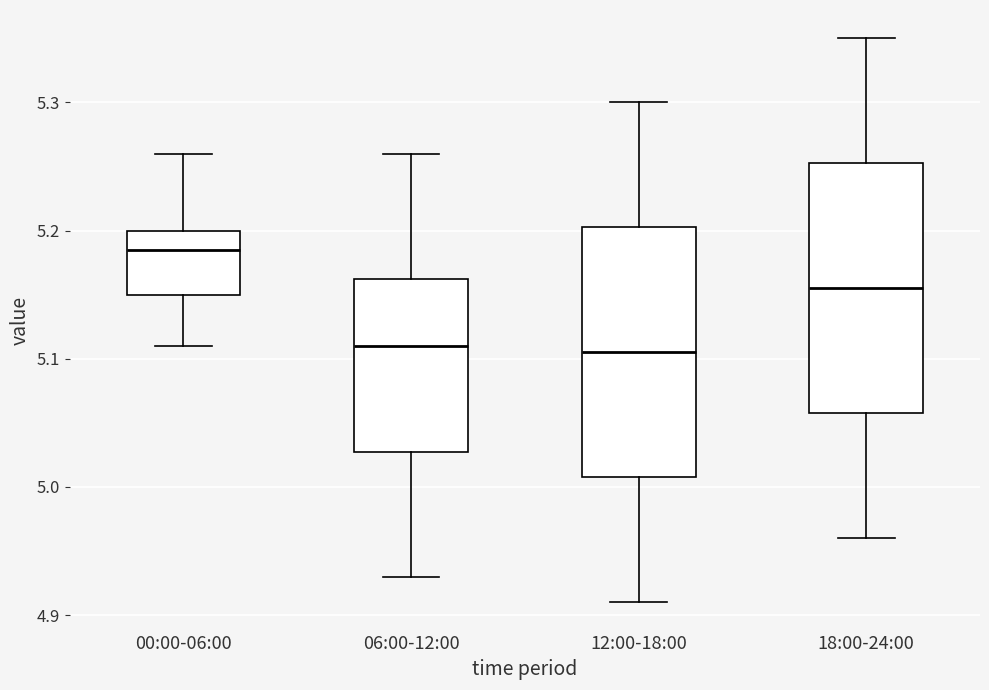

Reading left to right, transcribe this box plot: for each box, give where its median line is, the range the box spans, and where its two whiskers end, as read against the y-axis. The values are not printed on the chart, so give them approximately, as read against the axis.

00:00-06:00: median 5.19, box 5.15 to 5.20, whiskers 5.11 to 5.26
06:00-12:00: median 5.11, box 5.03 to 5.16, whiskers 4.93 to 5.26
12:00-18:00: median 5.11, box 5.01 to 5.20, whiskers 4.91 to 5.30
18:00-24:00: median 5.16, box 5.06 to 5.25, whiskers 4.96 to 5.35